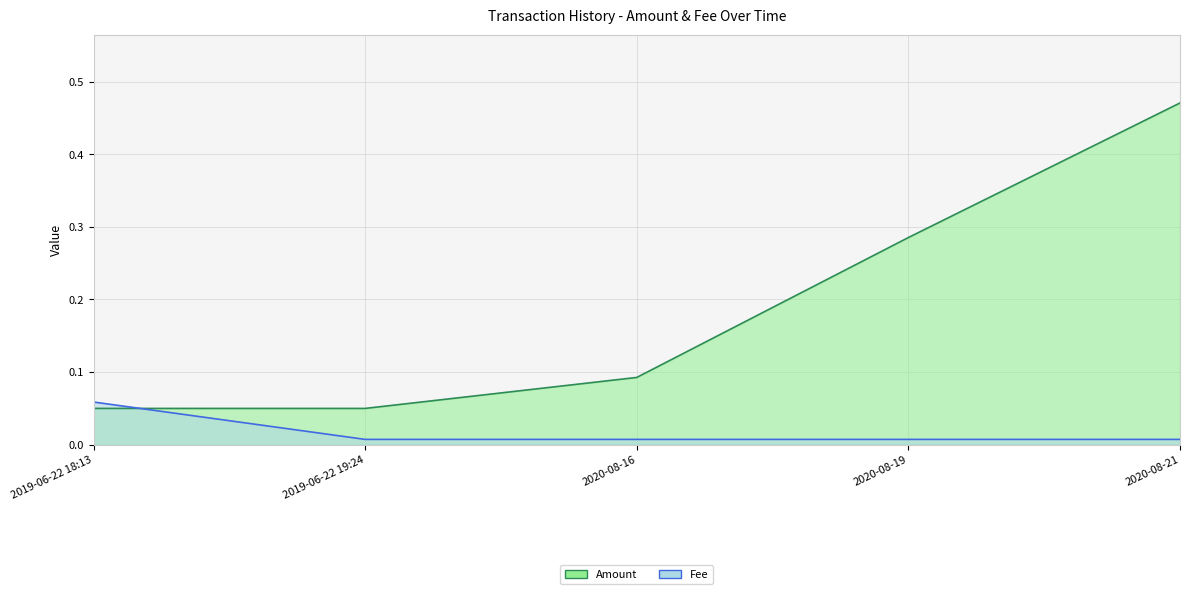

The value of Amount at 2019-06-22 18:13 is 0.1. True or false?

False